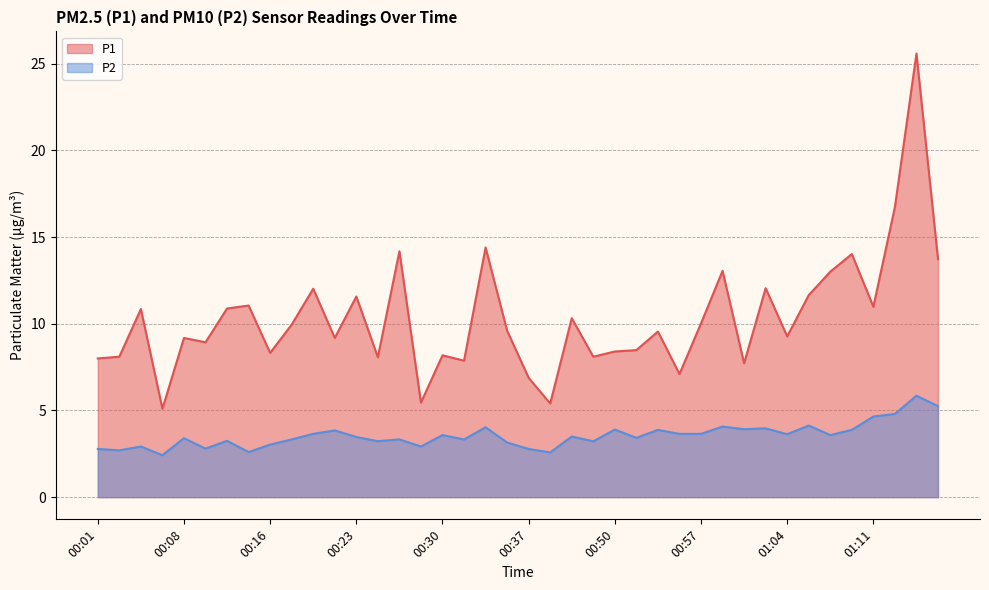

At which category does the chart reach its peak across all series?

01:20